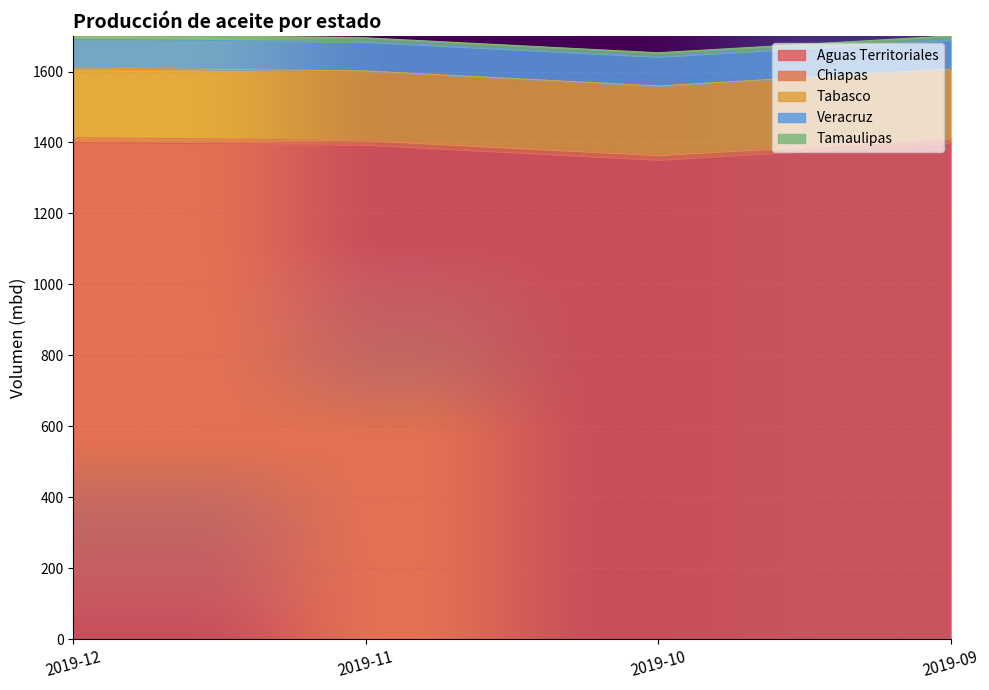

At which label does Aguas Territoriales reach its minimum?

2019-10